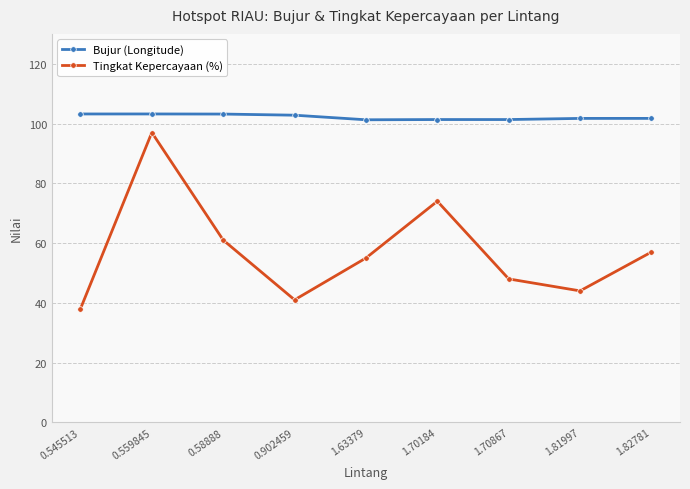

At 1.70184, list the series in order from largest to smallest.

Bujur (Longitude), Tingkat Kepercayaan (%)